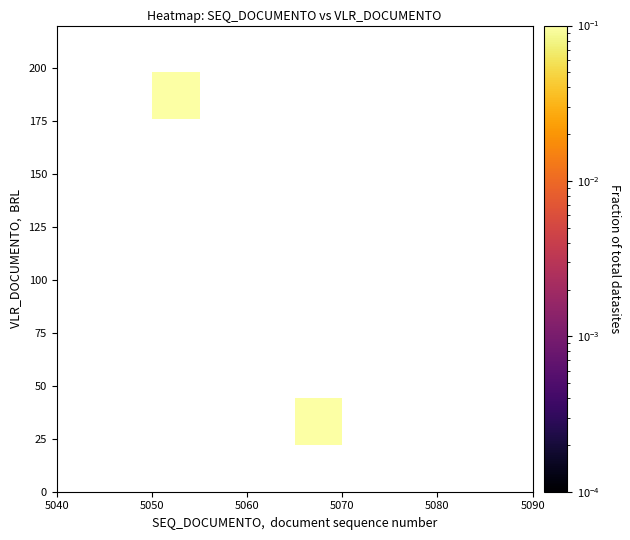

How many distinct data groups are displayed?

10